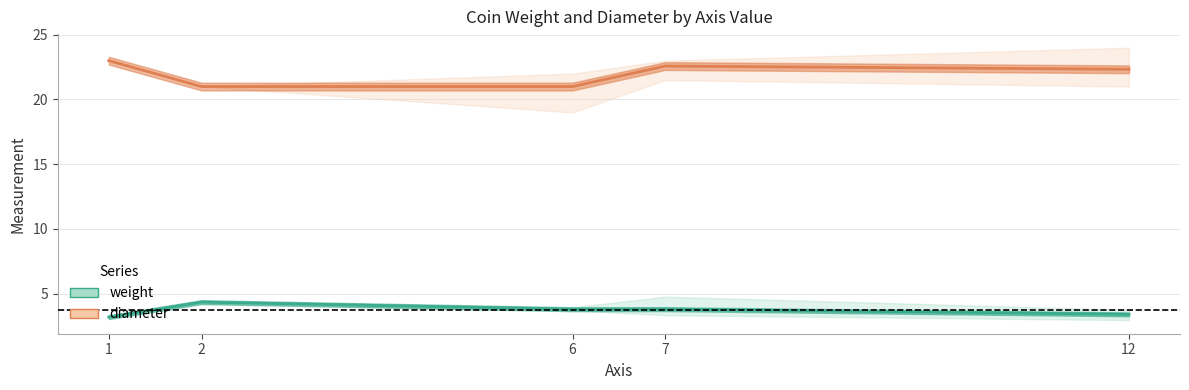

What is the sum of the weight values at 2 and 7?

8.1